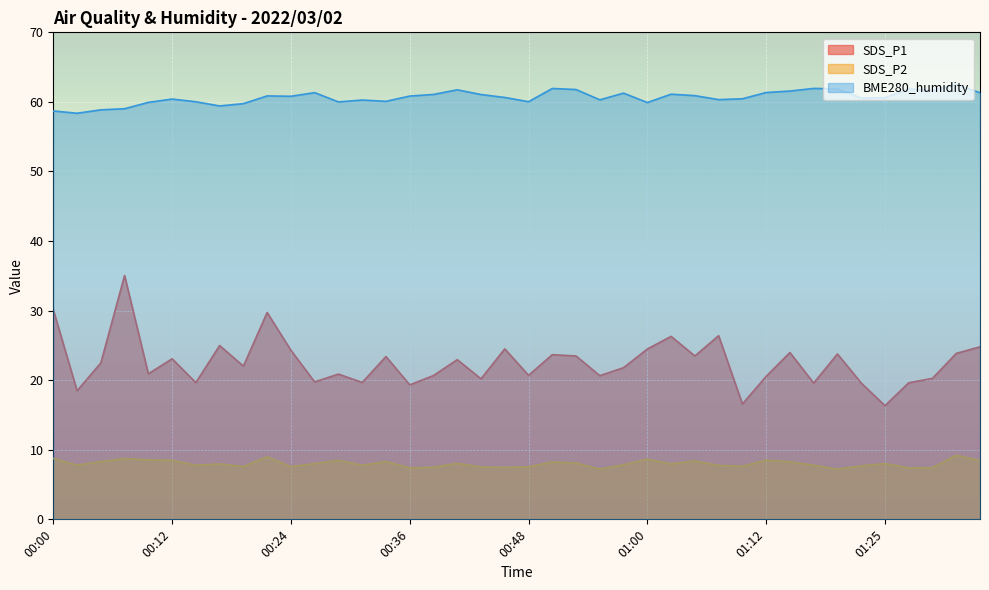

True or false: SDS_P1 and BME280_humidity intersect in this chart.

False